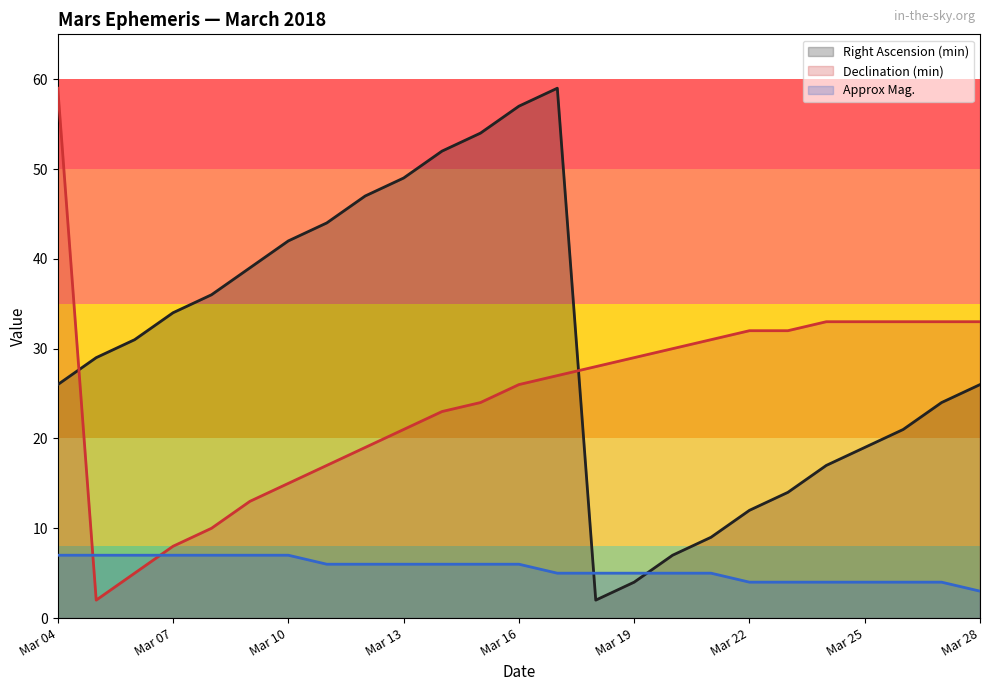

Is the value of Approx Mag. at Mar 09 greater than the value of Right Ascension (min) at Mar 28?

No